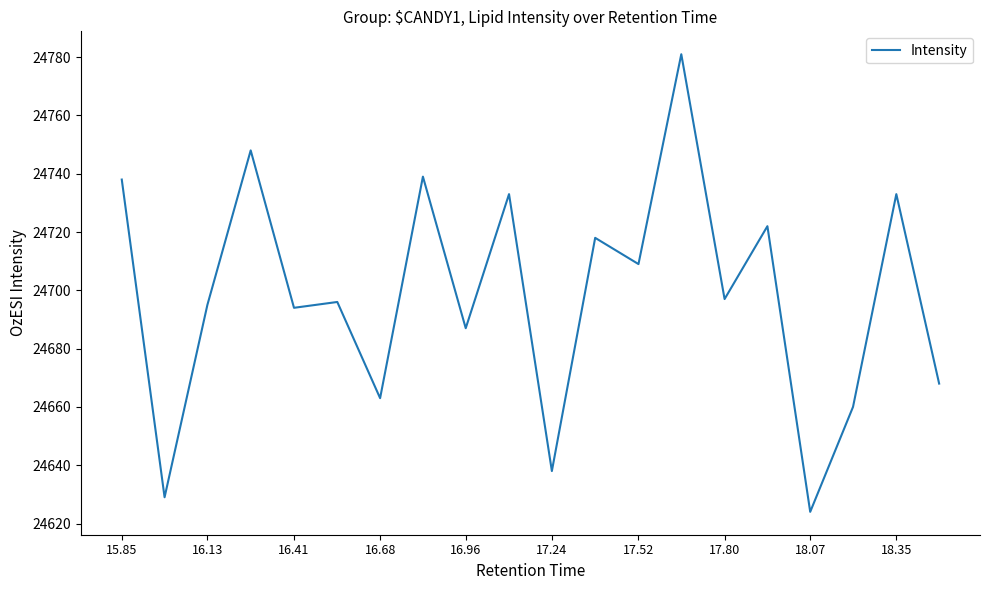

What is the difference between the maximum and minimum values?

157